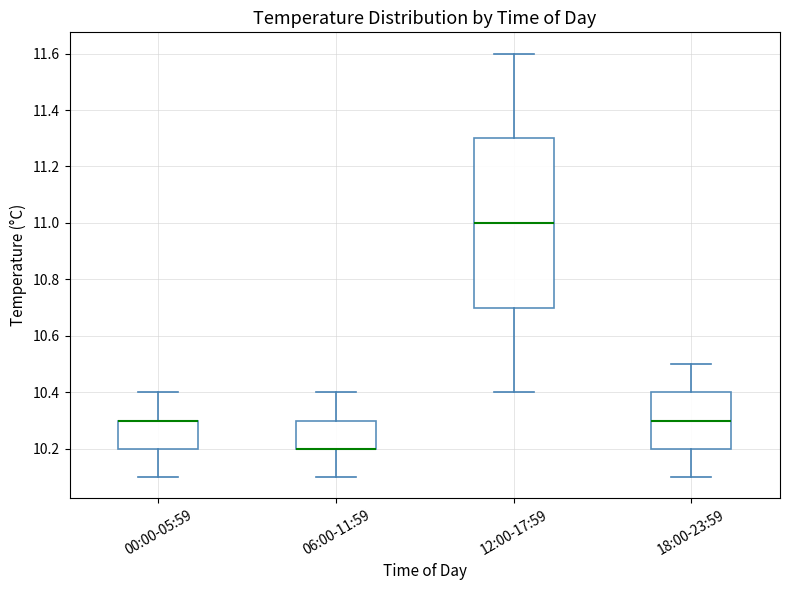

Which box is the tallest, from its lower edge to its upper edge?

12:00-17:59